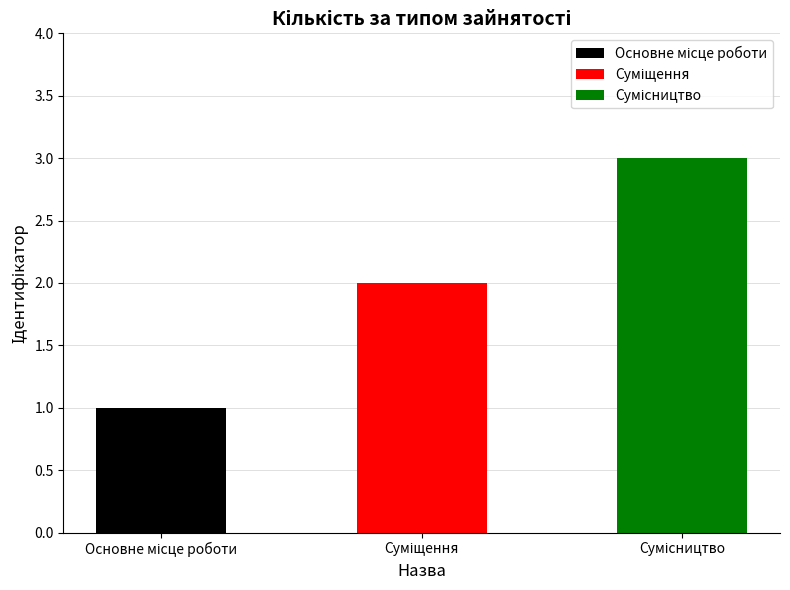

Approximately how many times larger is the value at Суміщення compared to Основне місце роботи?

2.0